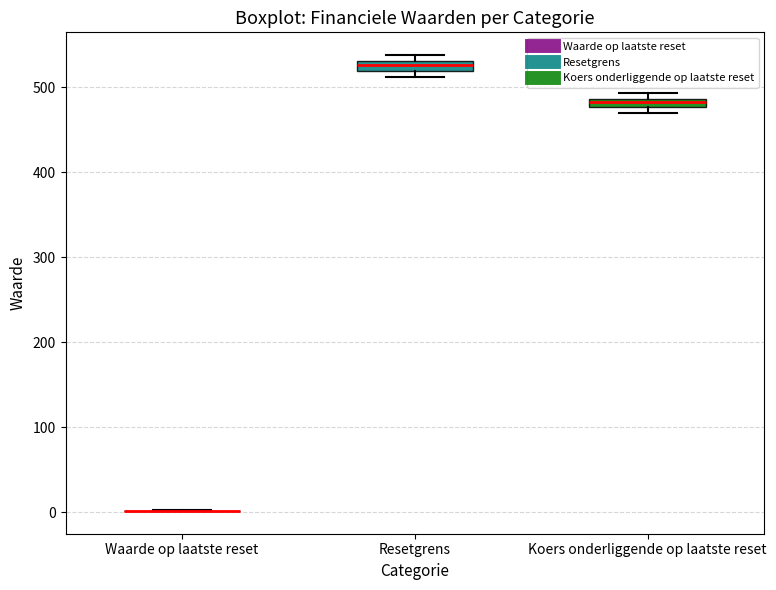

Where is the lower edge of the box for Resetgrens on the y-axis? The values are not printed on the chart, so give them approximately, as read against the axis.

520